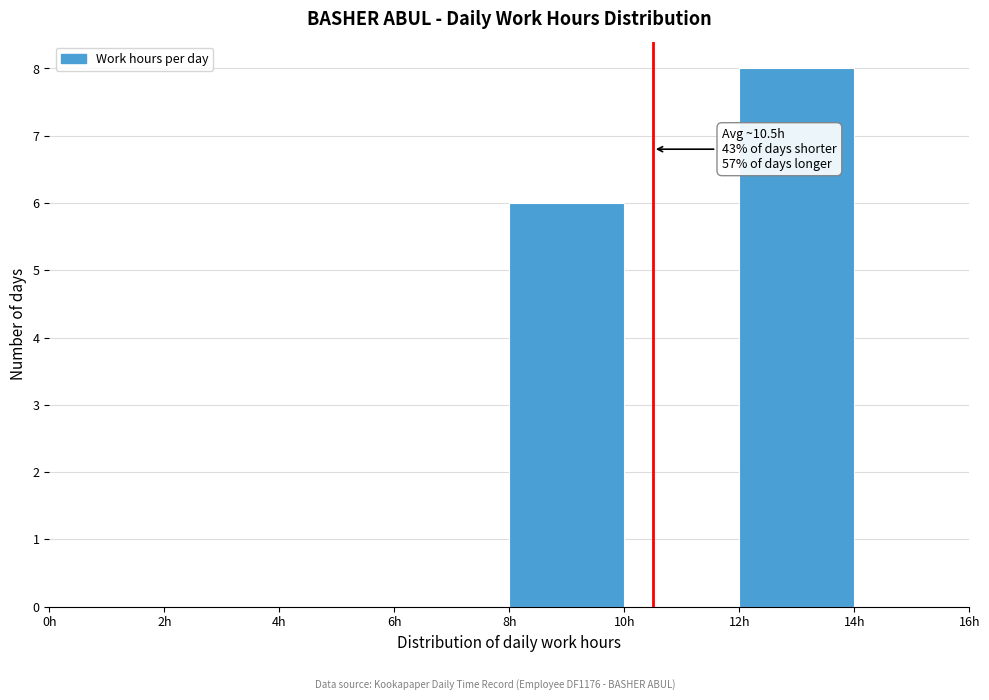

Over which range of the x-axis is the bar tallest?

12 to 14